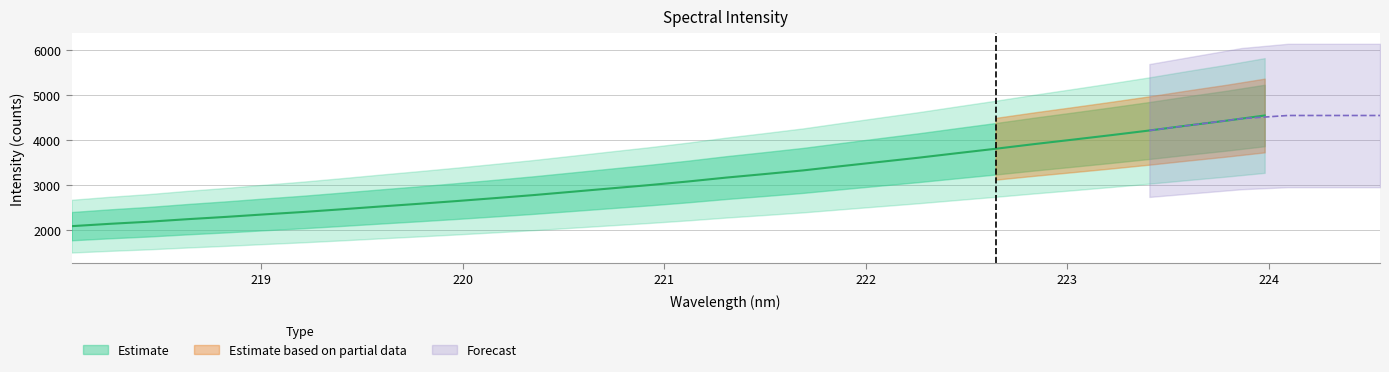

What is the minimum value shown in the chart?

2089.7